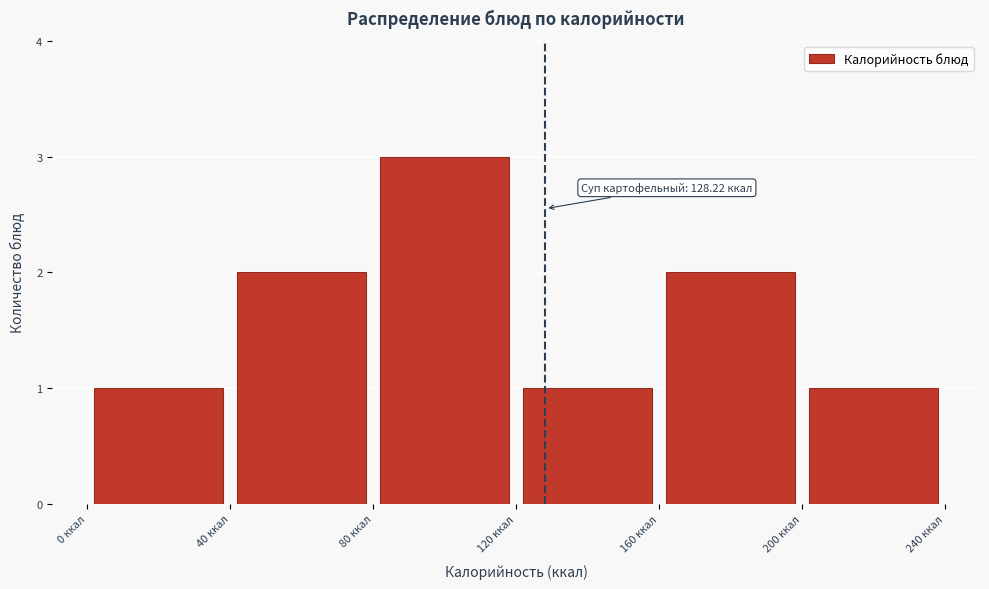

Which range on the x-axis has the tallest bar?

80 to 120